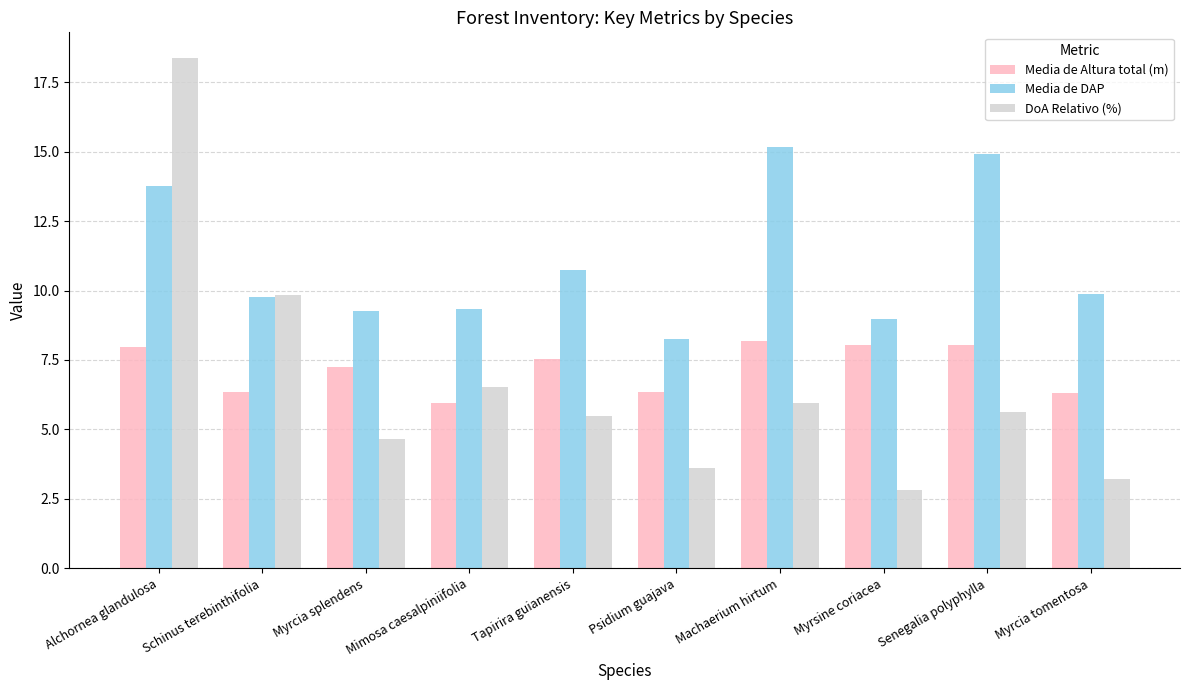

True or false: DoA Relativo (%) has a value of 6.5 at Mimosa caesalpiniifolia.

True